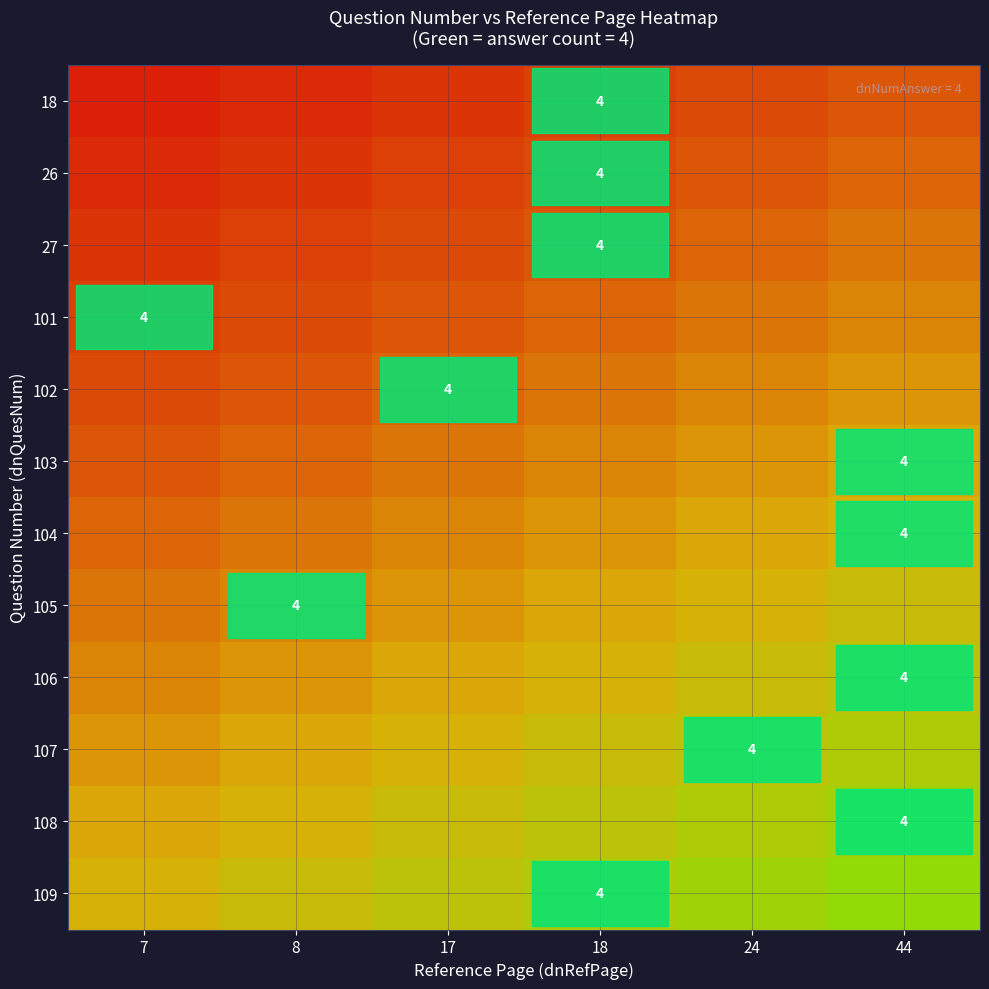

Rank the categories by row_8 value from highest to lowest.

44, 24, 18, 17, 8, 7